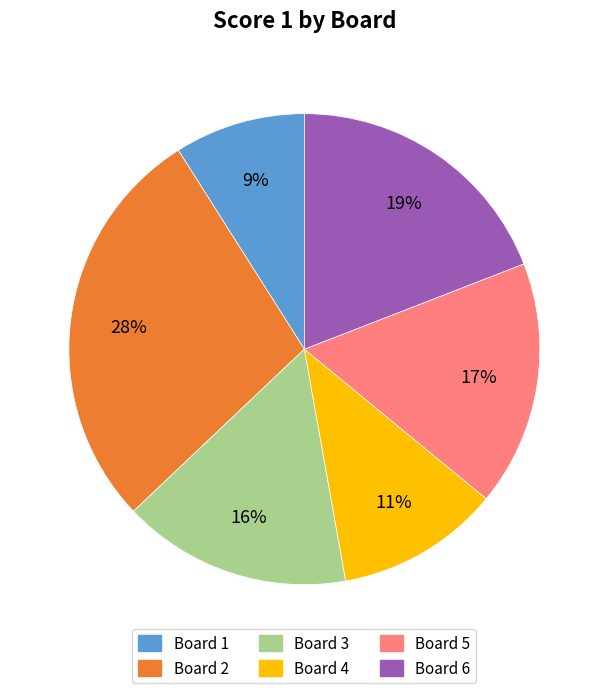

Does any single category account for the majority?

No